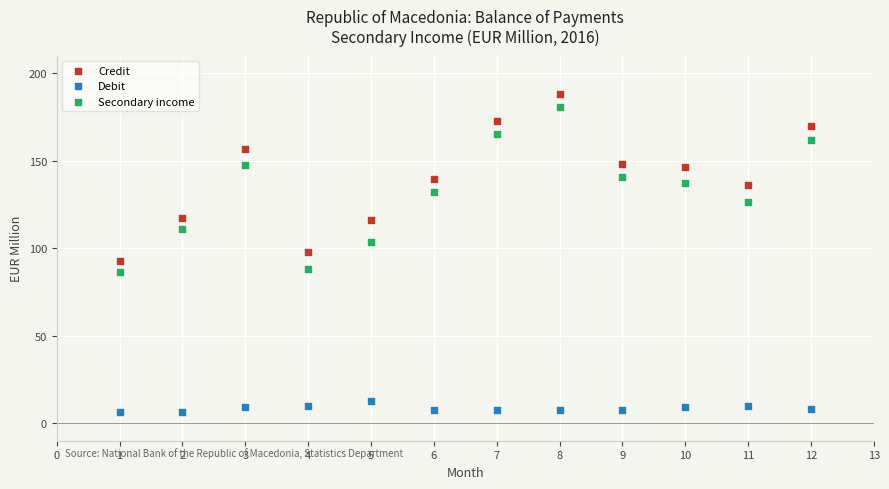

What are all the series names shown in the legend?

Credit, Debit, Secondary income